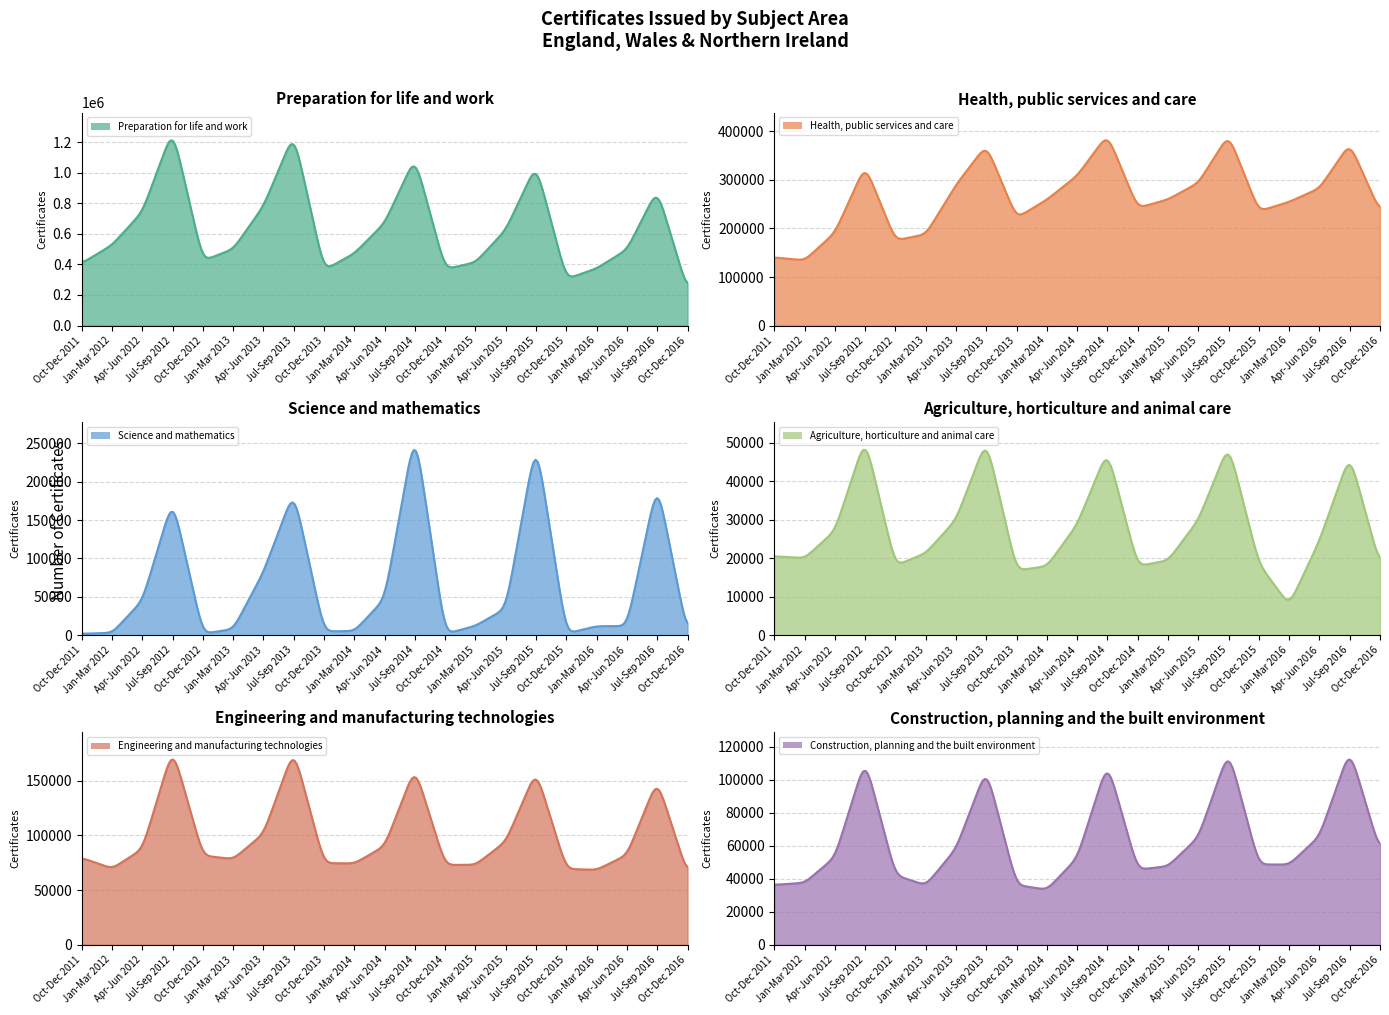

How many data points in Preparation for life and work are less than 500700?

10